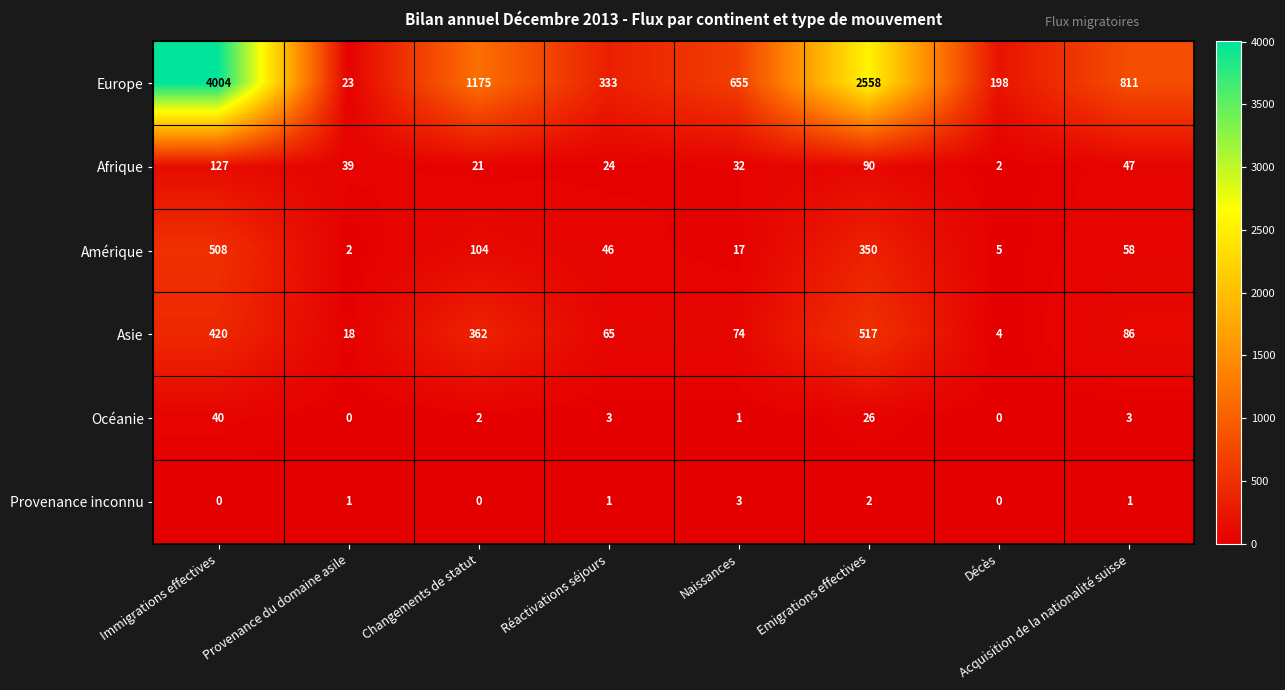

Which category has the highest value in the Océanie series?

Immigrations effectives